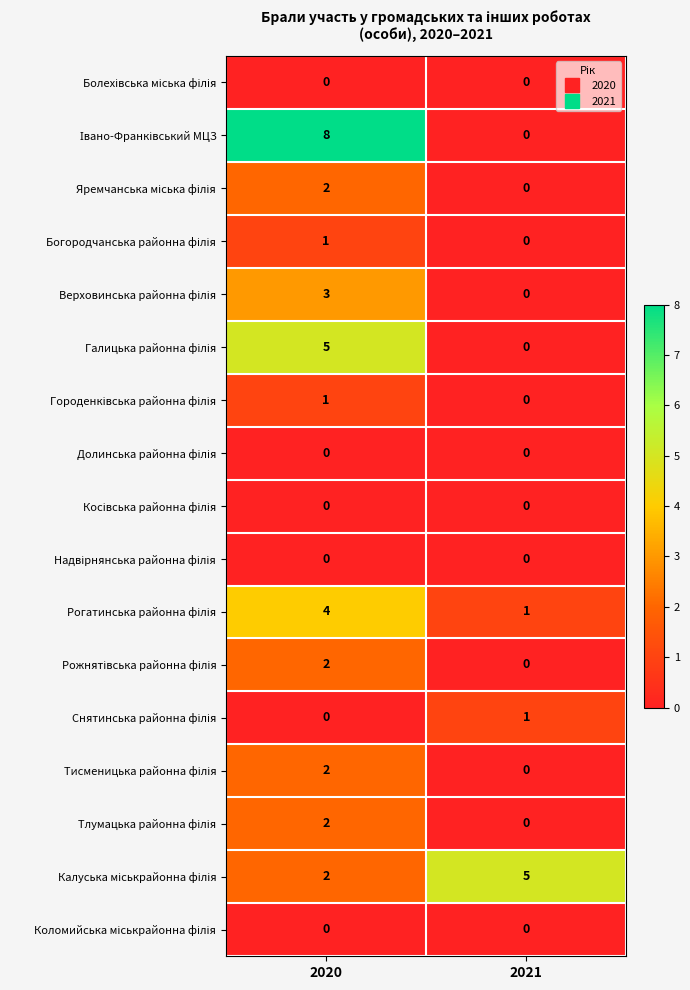

What is the total value across all series at 2021?

7